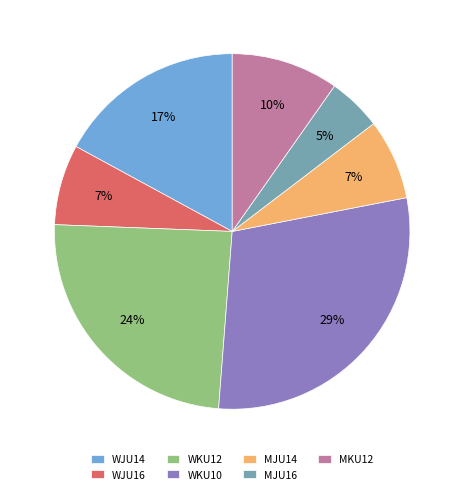

How many segments does this pie chart have?

7